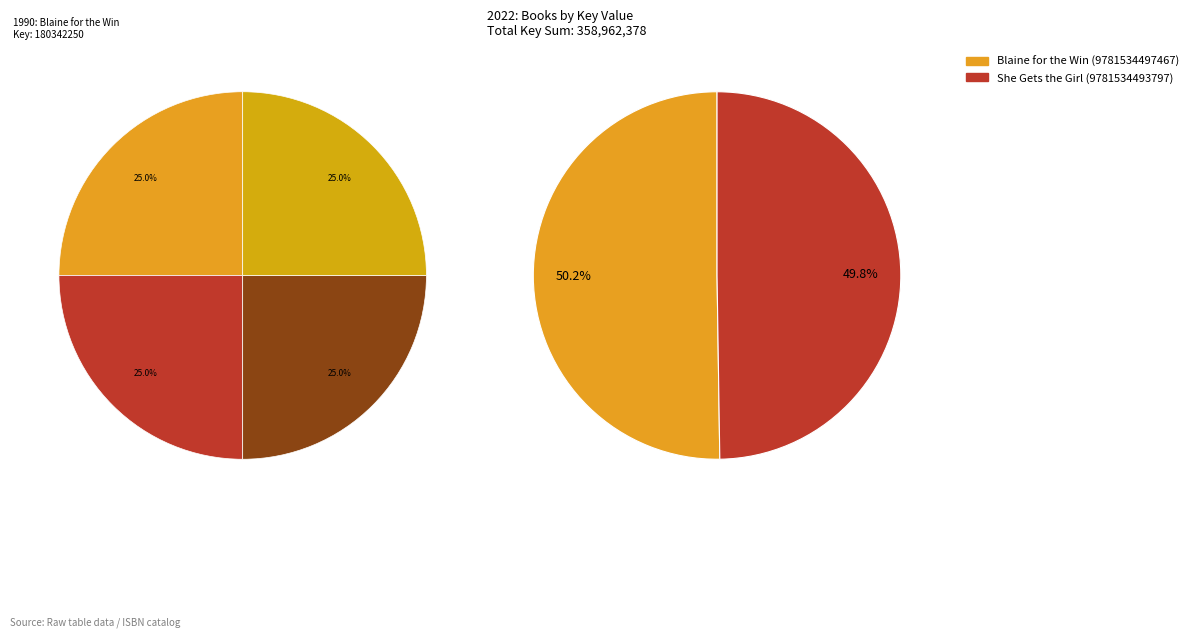

Is the sum of She Gets the Girl (9781534493797) and Blaine for the Win (9781534497467) greater than half?

Yes